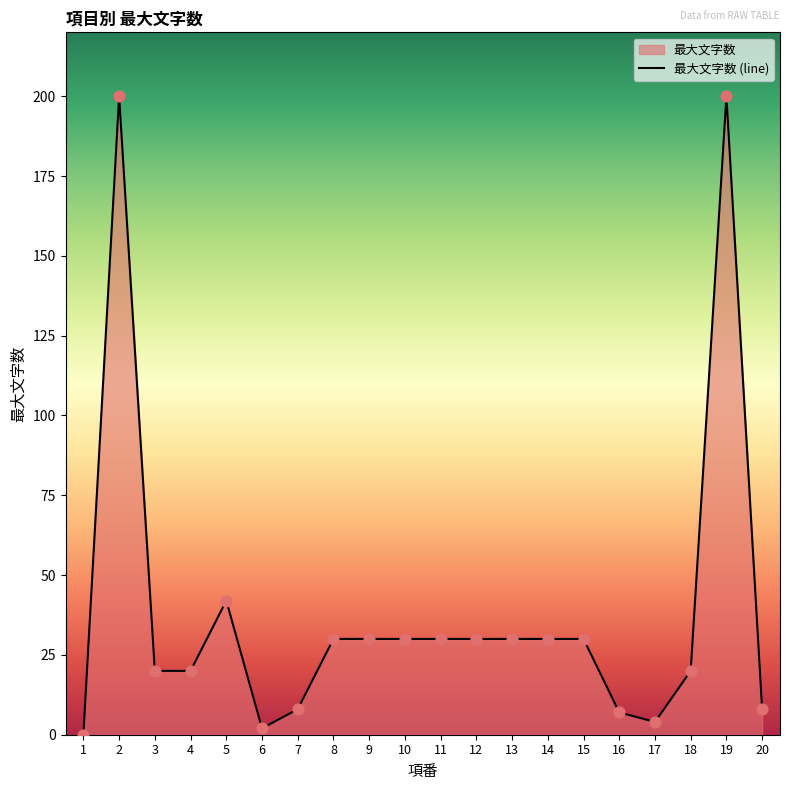

What is the change in value from 5 to 17?

-38